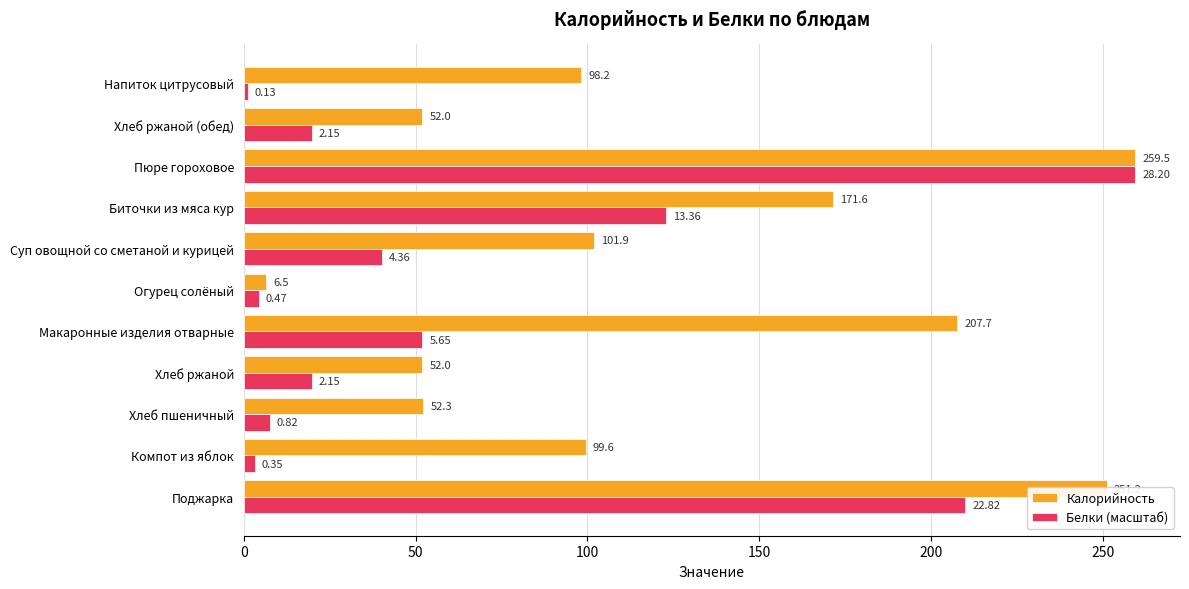

What are all the series names shown in the legend?

Калорийность, Белки (масштаб)